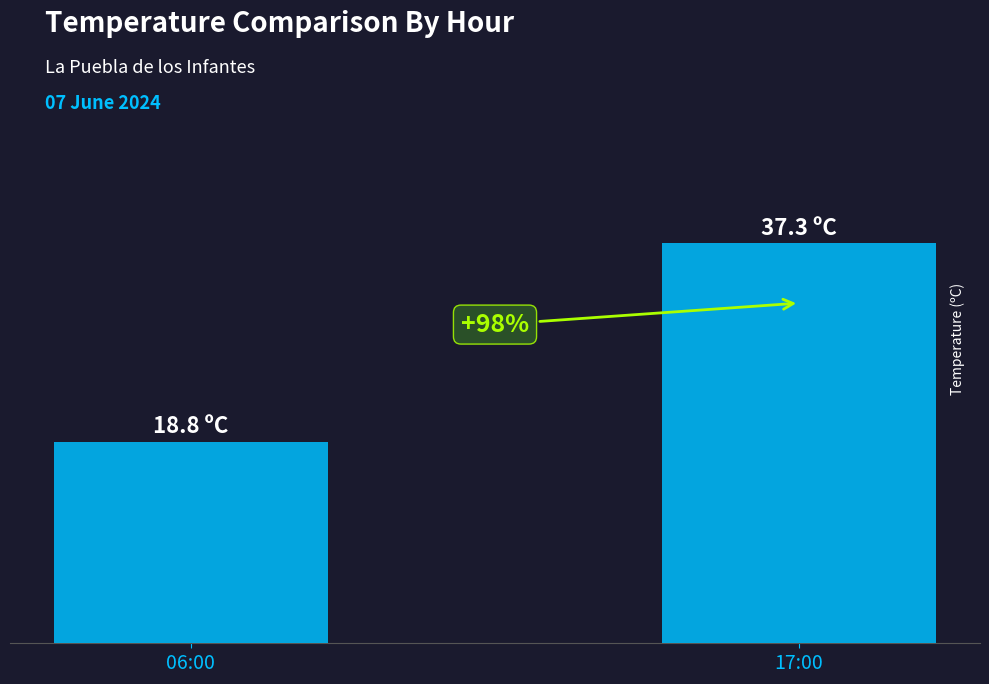

Are the bars horizontal?

No